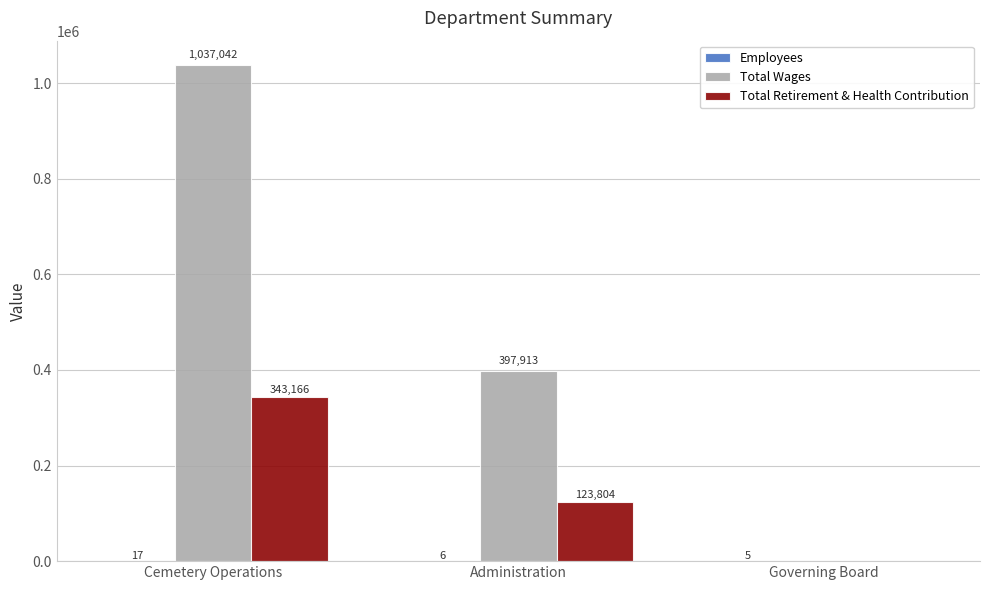

Which series changed the most between Administration and Governing Board?

Total Wages